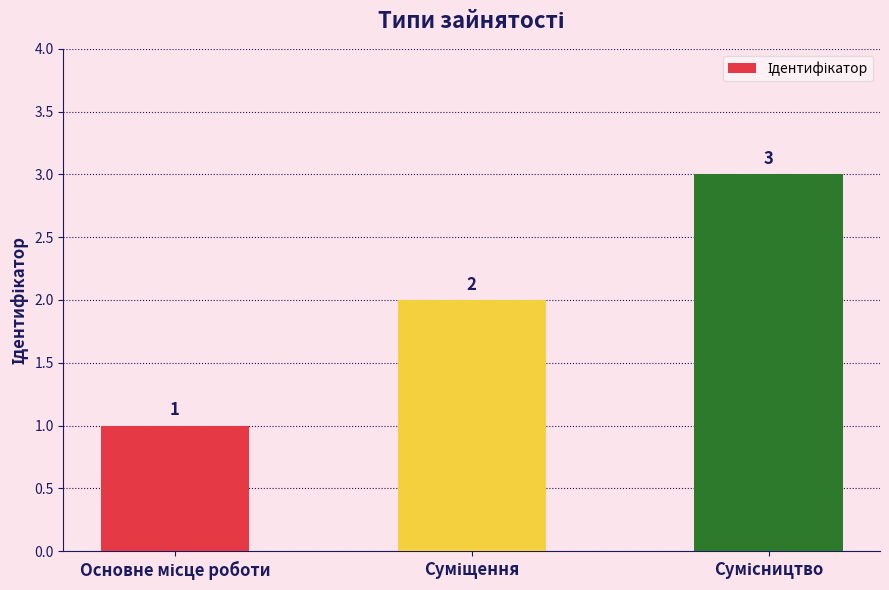

What is the average value?

2